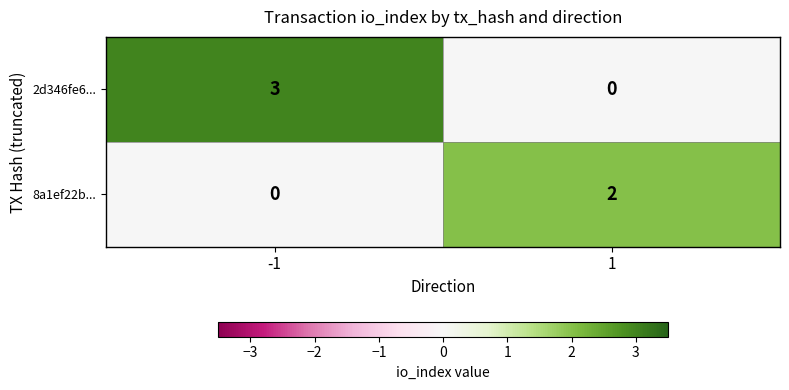

What is the difference between the maximum and minimum values in the 2d346fe6... series?

3